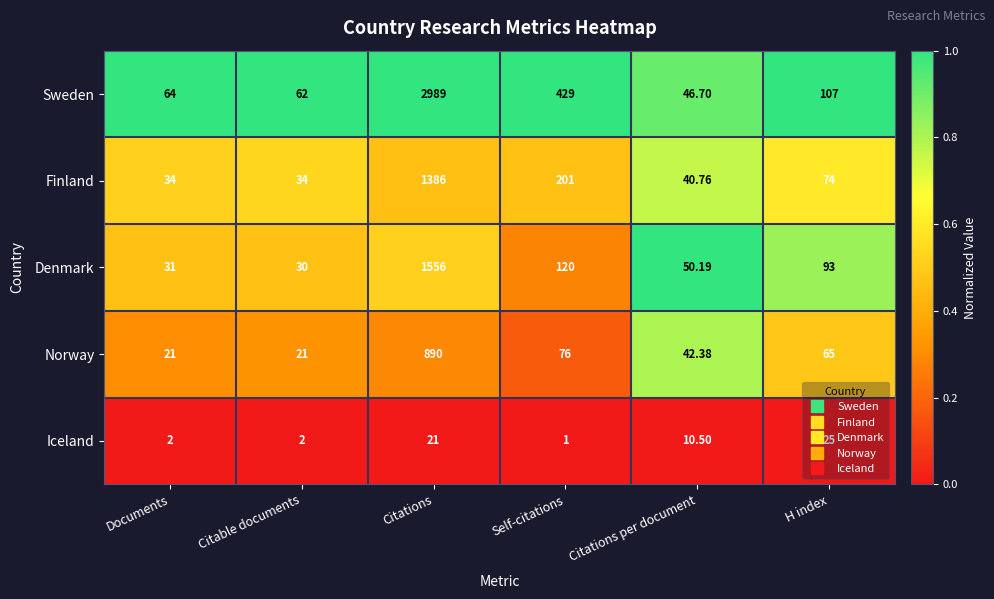

Which series has the largest total across all categories?

Sweden